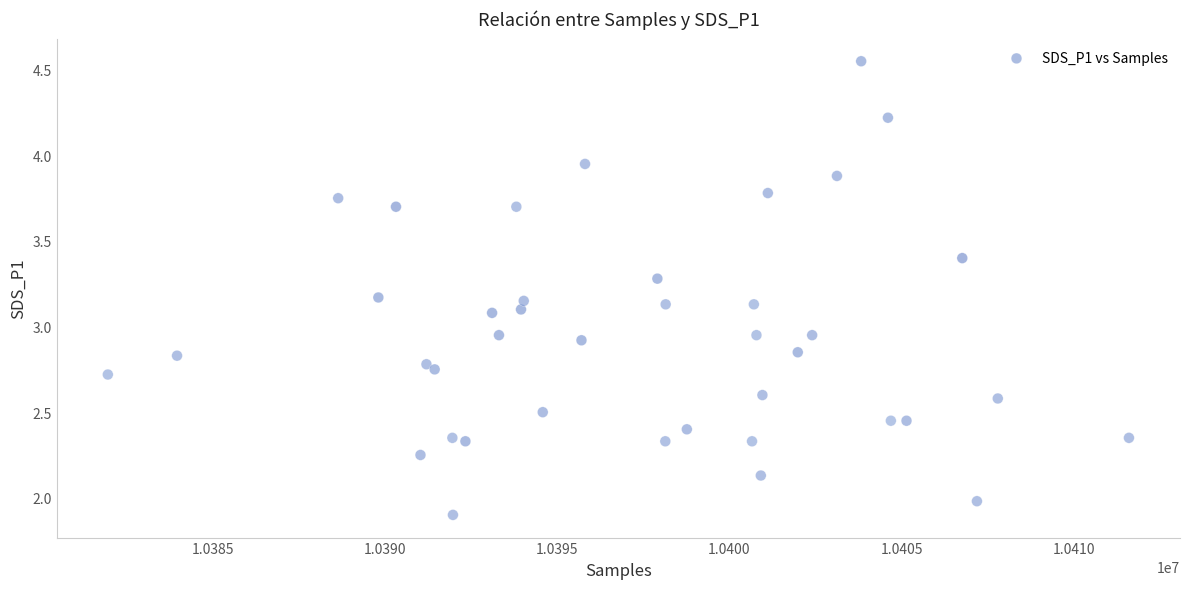

What is the range of X values (max minus min)?

29650.0